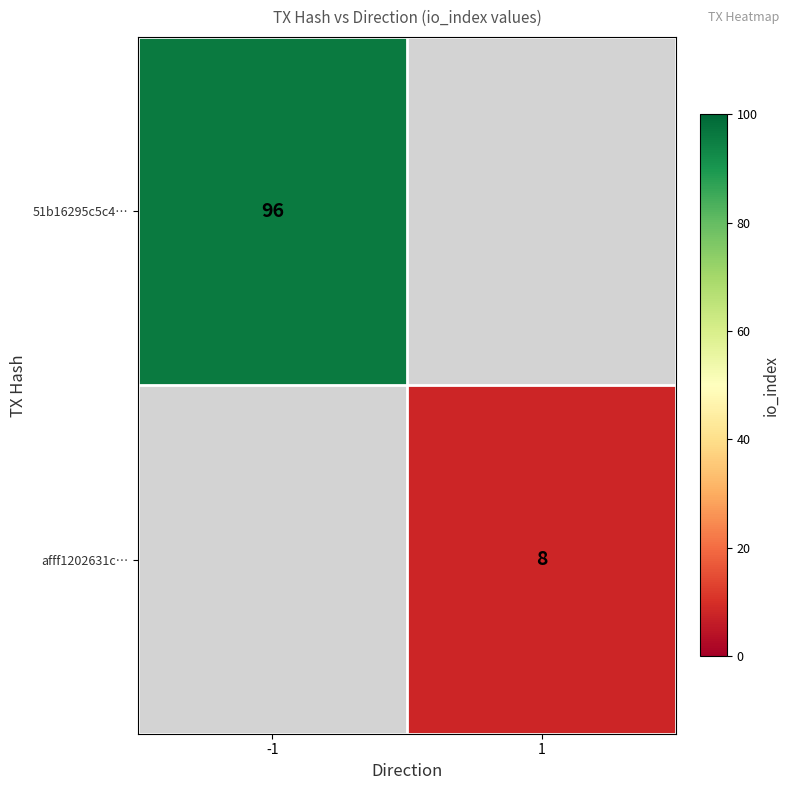

True or false: afff1202631c… has a value of 13.0 at 1.

False